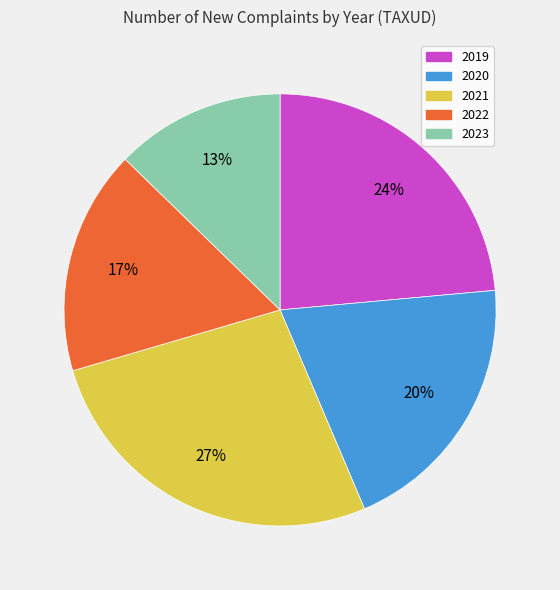

How many segments does this pie chart have?

5